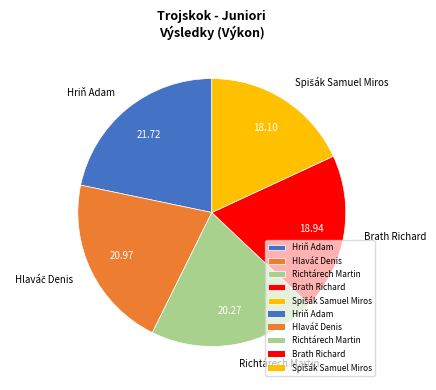

Is there a majority slice in this chart?

No